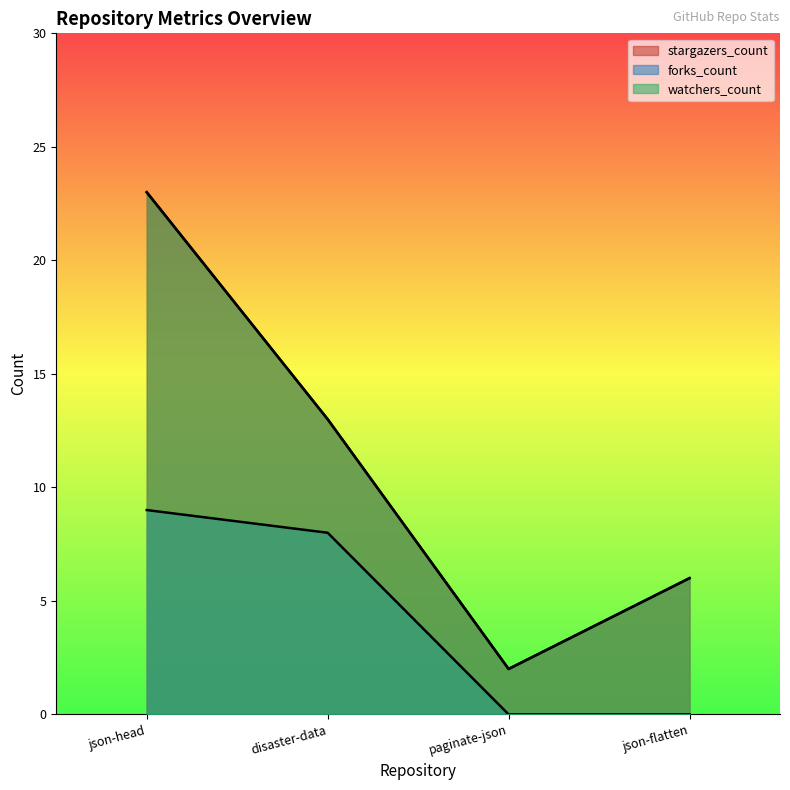

What is the difference between the highest and lowest values at json-head?

14